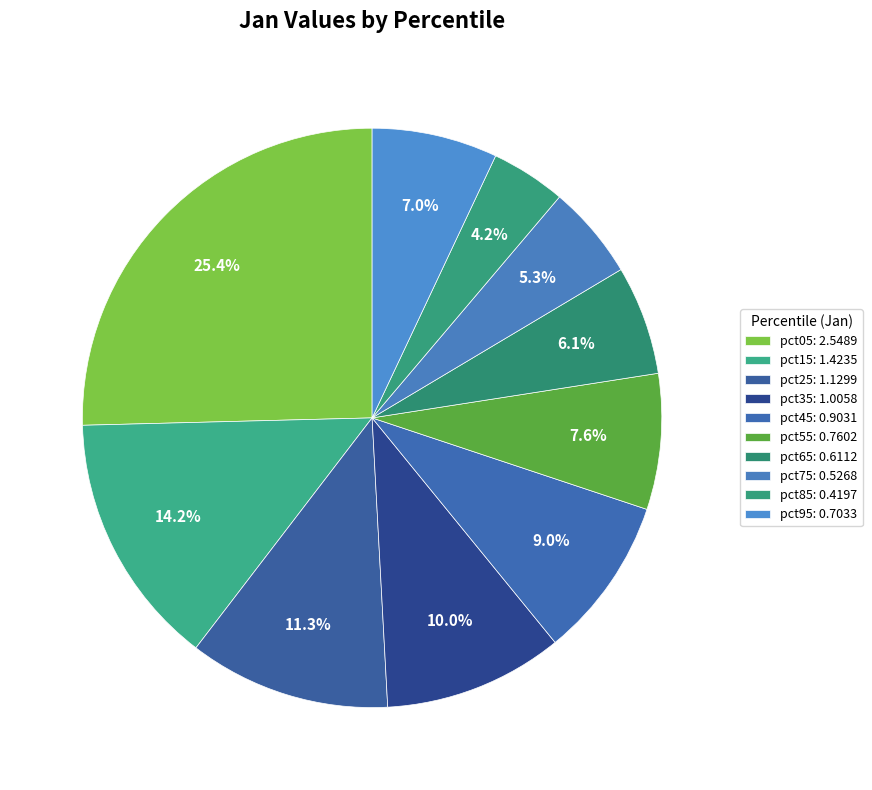

How many segments does this pie chart have?

10